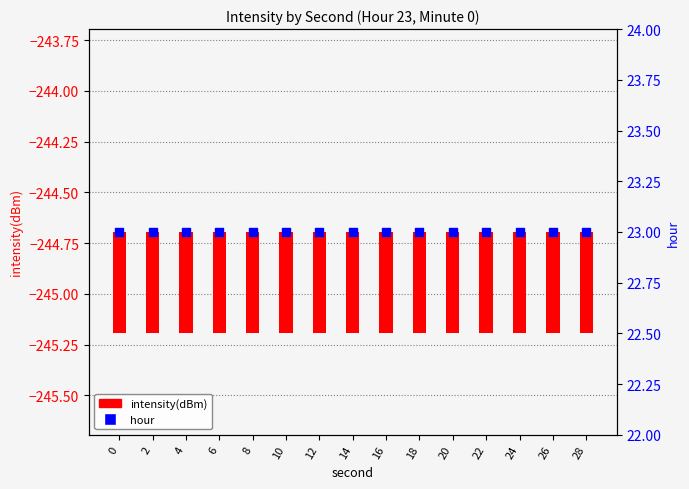

Which series contains the lowest Y value?

intensity(dBm)